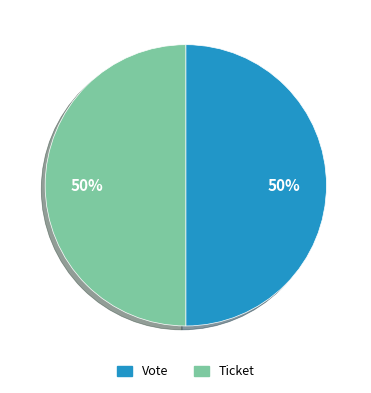

To the nearest percent, what is the average slice percentage?

50%